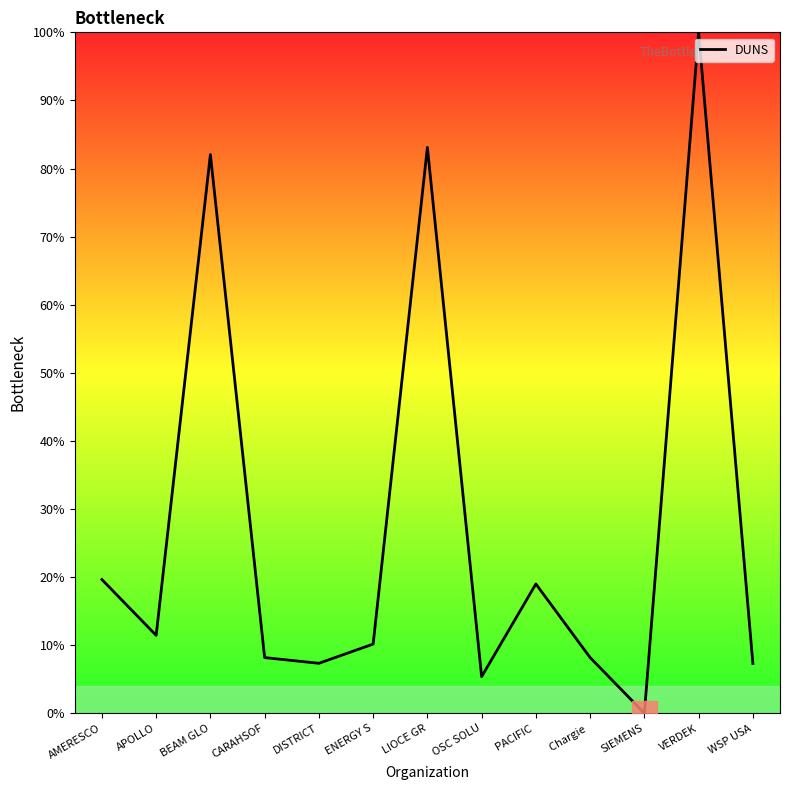

What is the difference between the second highest and second lowest values?

77.7